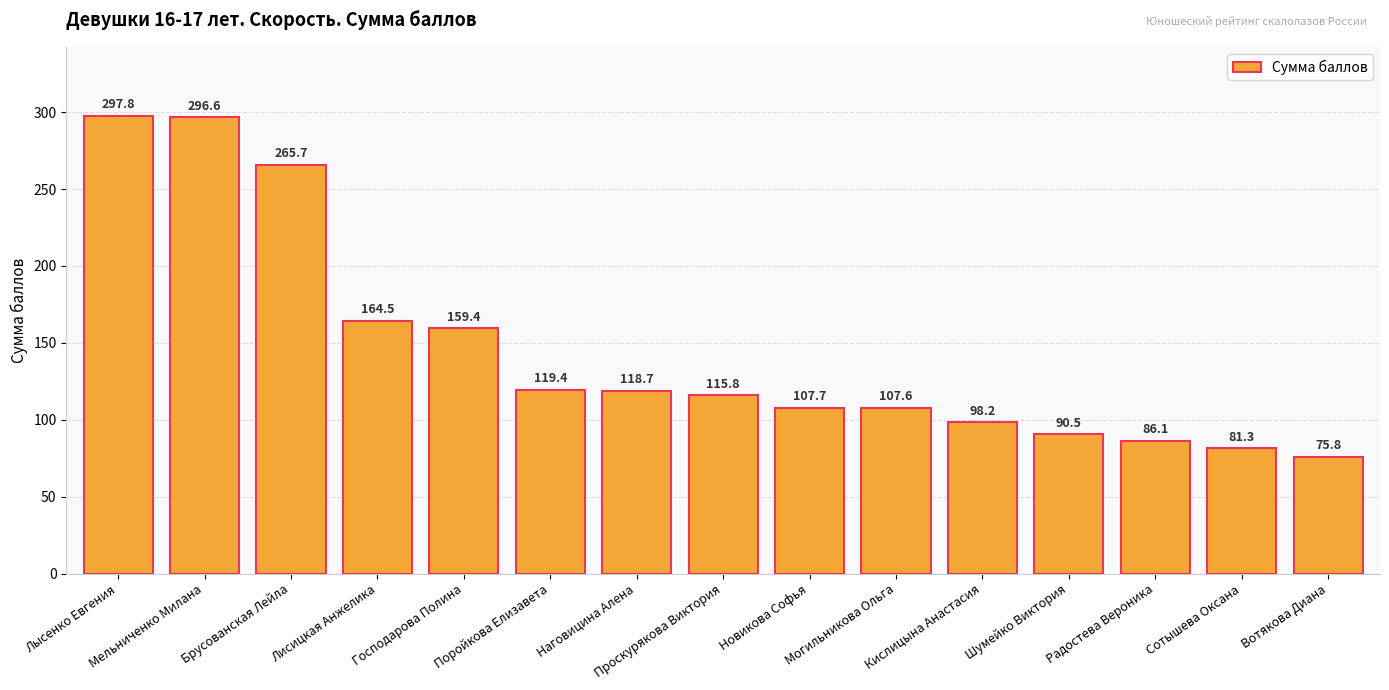

Does the chart contain any negative values?

No